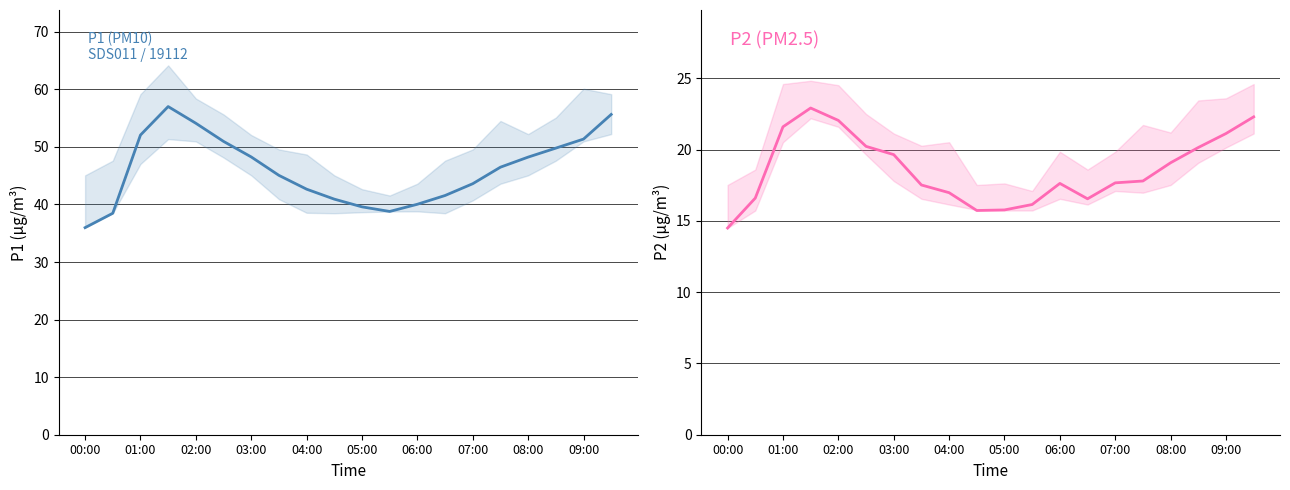

True or false: P1 (PM10) and P2 (PM2.5) cross at least once.

False